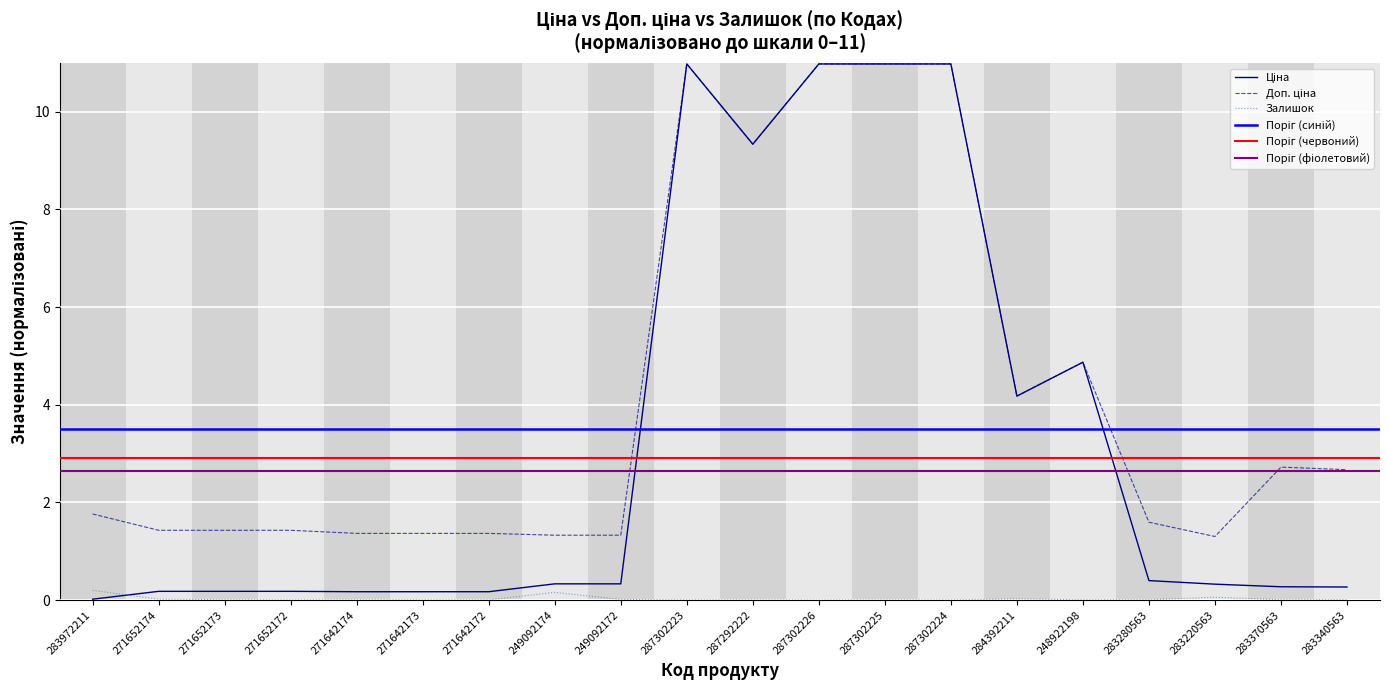

Which series has the largest total across all categories?

Доп. ціна